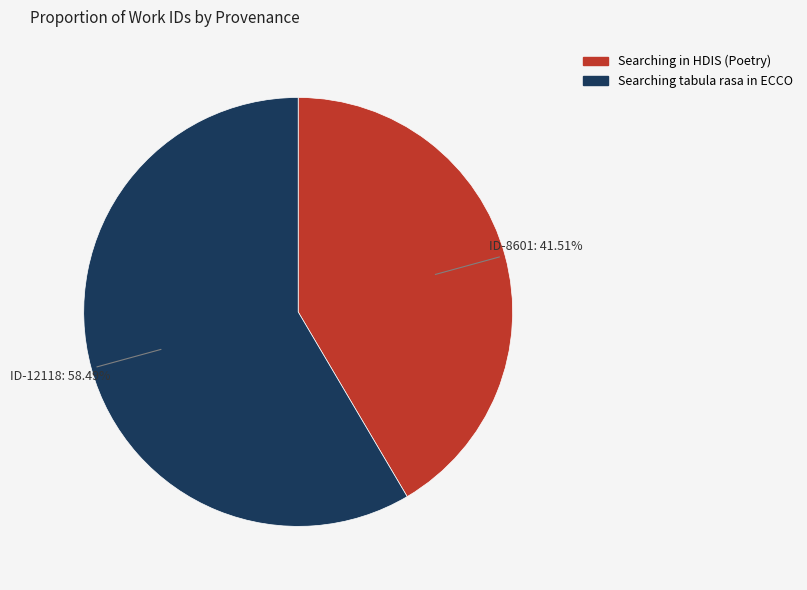

How many slices are in this pie chart?

2